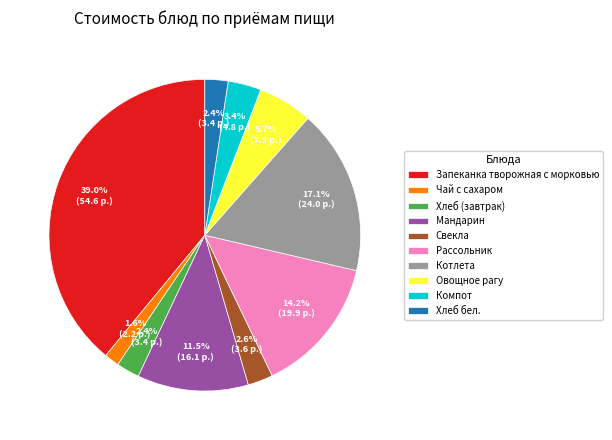

Is Котлета the majority of the pie?

No